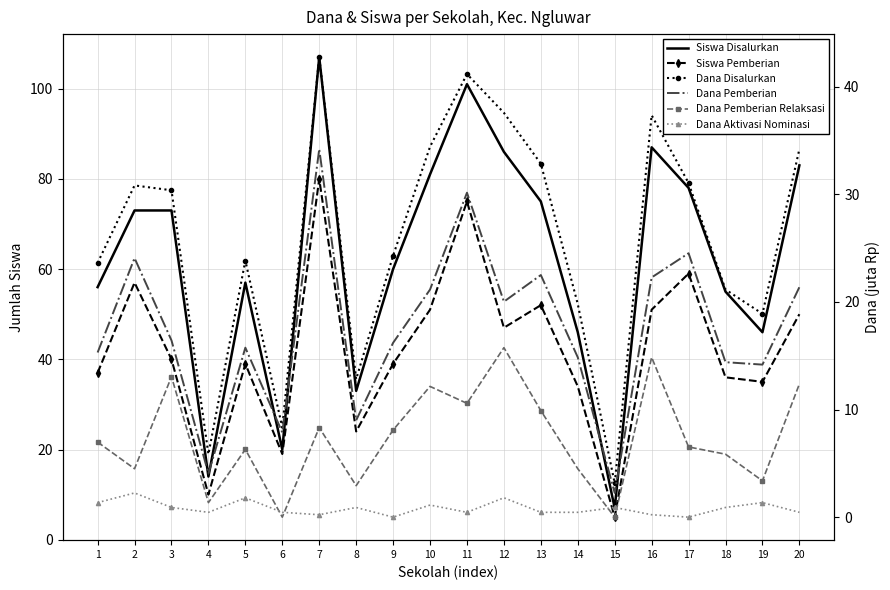

True or false: Dana Pemberian Relaksasi has a value of 12.4 at 20.

True